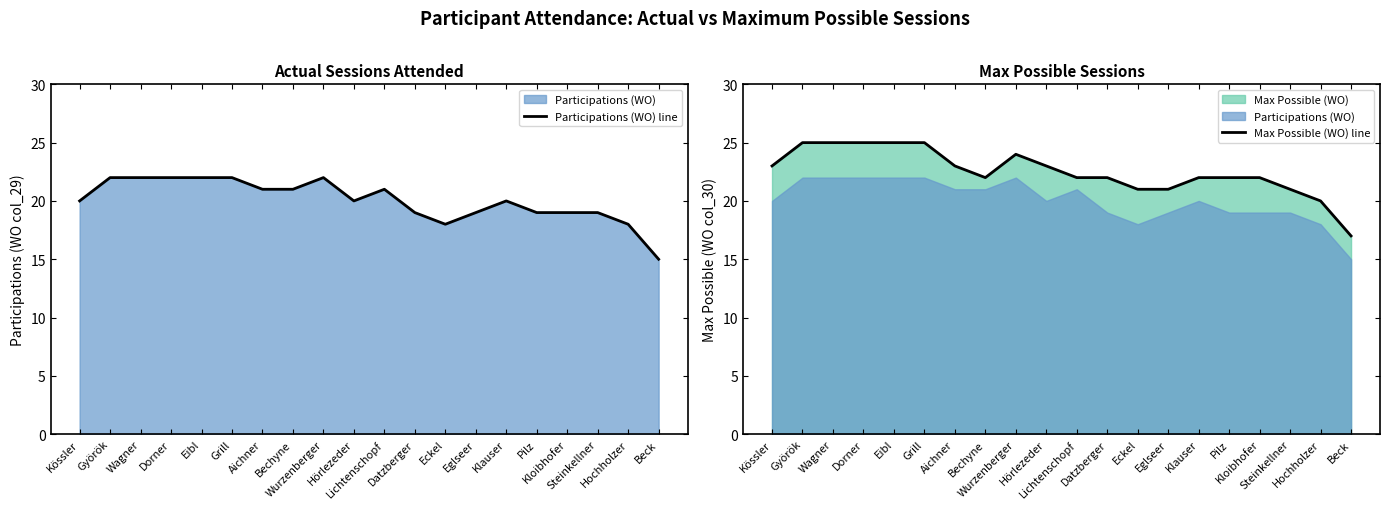

List the series in order of their overall mean, highest first.

Max Possible (WO) line, Participations (WO) line